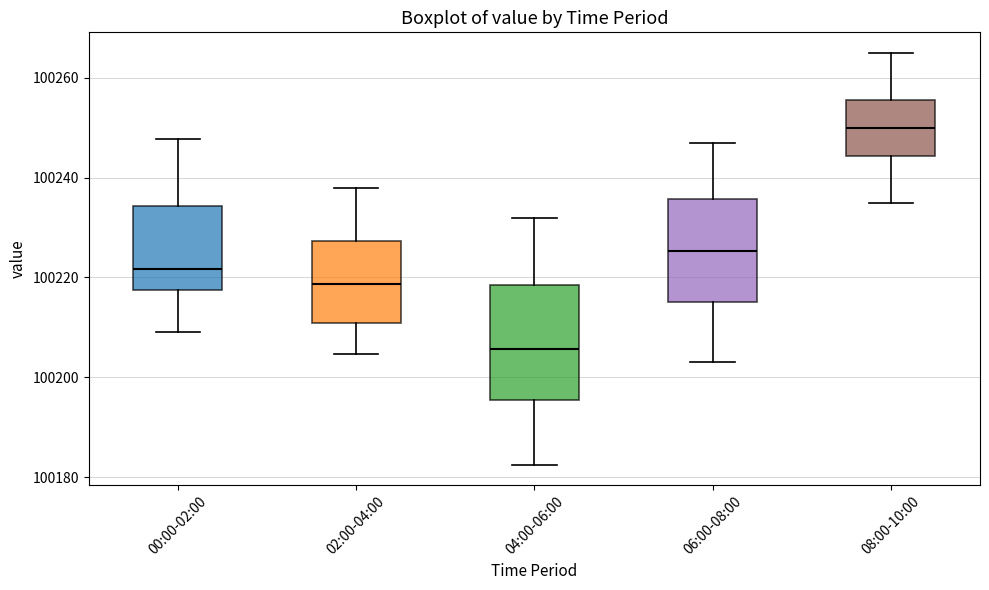

Reading left to right, read every box against the y-axis: the position of its median line, the range the box covers, and the ends of its whiskers. The values are not printed on the chart, so give them approximately, as read against the axis.

00:00-02:00: median 100222, box 100218 to 100234, whiskers 100210 to 100248
02:00-04:00: median 100218, box 100210 to 100228, whiskers 100204 to 100238
04:00-06:00: median 100206, box 100196 to 100218, whiskers 100182 to 100232
06:00-08:00: median 100226, box 100216 to 100236, whiskers 100204 to 100248
08:00-10:00: median 100250, box 100244 to 100256, whiskers 100236 to 100266